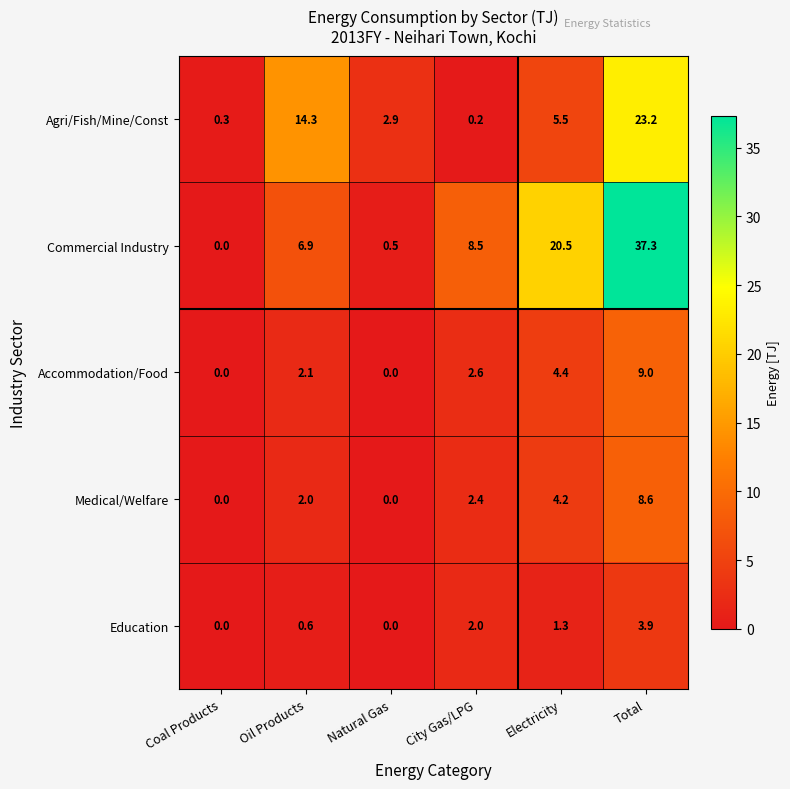

How many data points in Commercial Industry are less than 8?

3